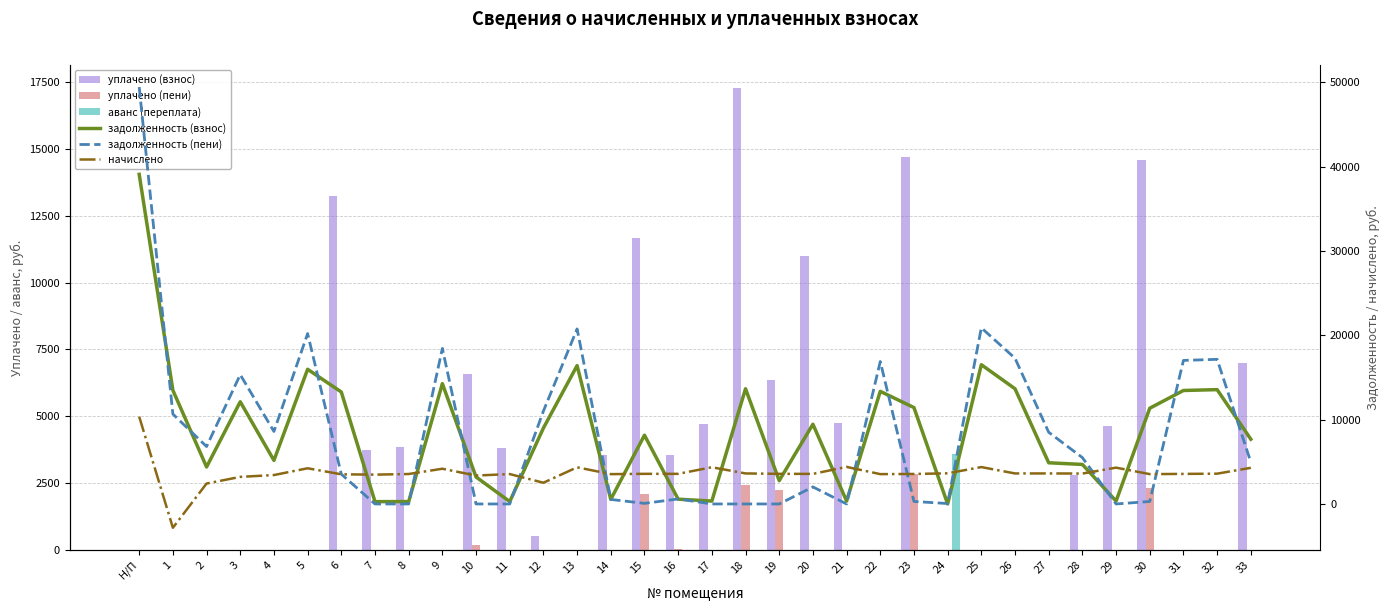

List the labels in order of аванс (переплата) value, smallest first.

Н/П, 1, 2, 3, 4, 5, 6, 8, 9, 11, 12, 13, 14, 15, 16, 17, 20, 22, 23, 25, 26, 27, 28, 29, 30, 31, 32, 33, 7, 18, 10, 21, 19, 24